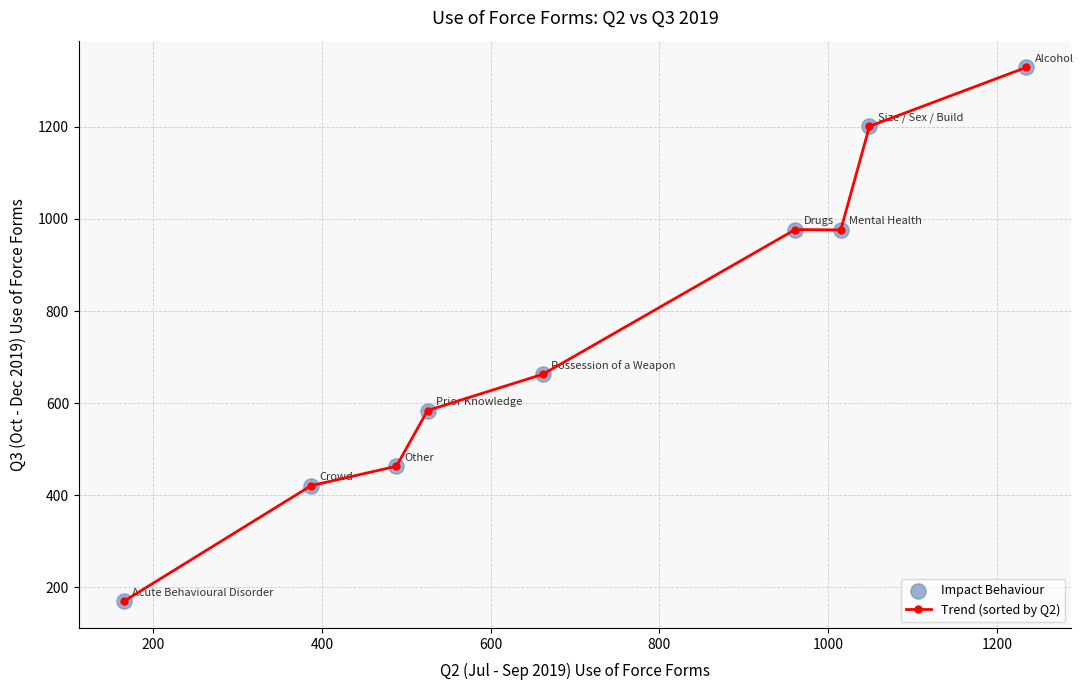

What is the value of the 3rd point from the left?

463